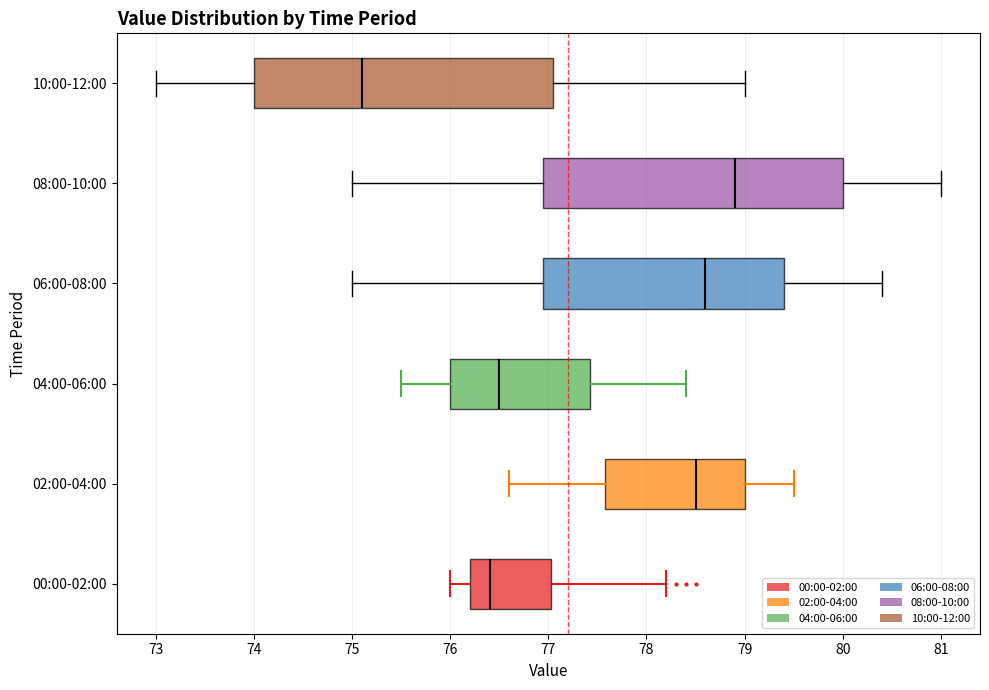

Reading bottom to top, transcribe this box plot: for each box, give where its median line is, the range the box spans, and where its two whiskers end, as read against the x-axis. The values are not printed on the chart, so give them approximately, as read against the axis.

00:00-02:00: median 76.4, box 76.2 to 77.0, whiskers 76.0 to 78.2
02:00-04:00: median 78.5, box 77.6 to 79.0, whiskers 76.6 to 79.5
04:00-06:00: median 76.5, box 76.0 to 77.4, whiskers 75.5 to 78.4
06:00-08:00: median 78.6, box 77.0 to 79.4, whiskers 75.0 to 80.4
08:00-10:00: median 78.9, box 77.0 to 80.0, whiskers 75.0 to 81.0
10:00-12:00: median 75.1, box 74.0 to 77.1, whiskers 73.0 to 79.0